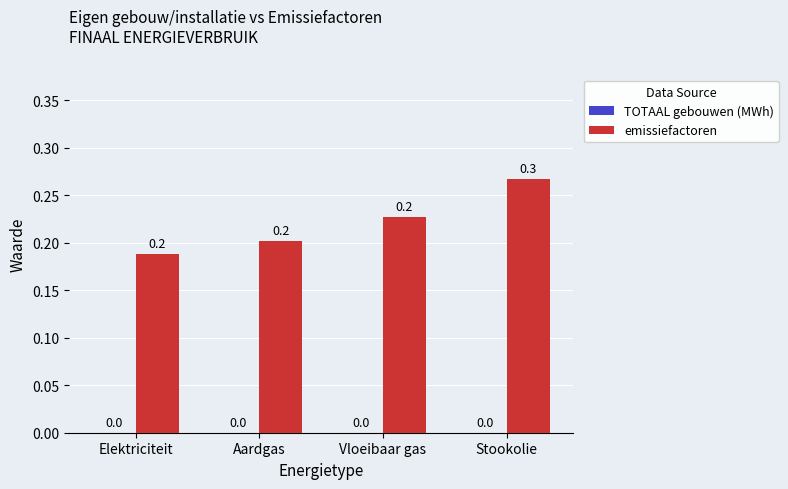

Between Stookolie and Aardgas, which is larger?

Stookolie